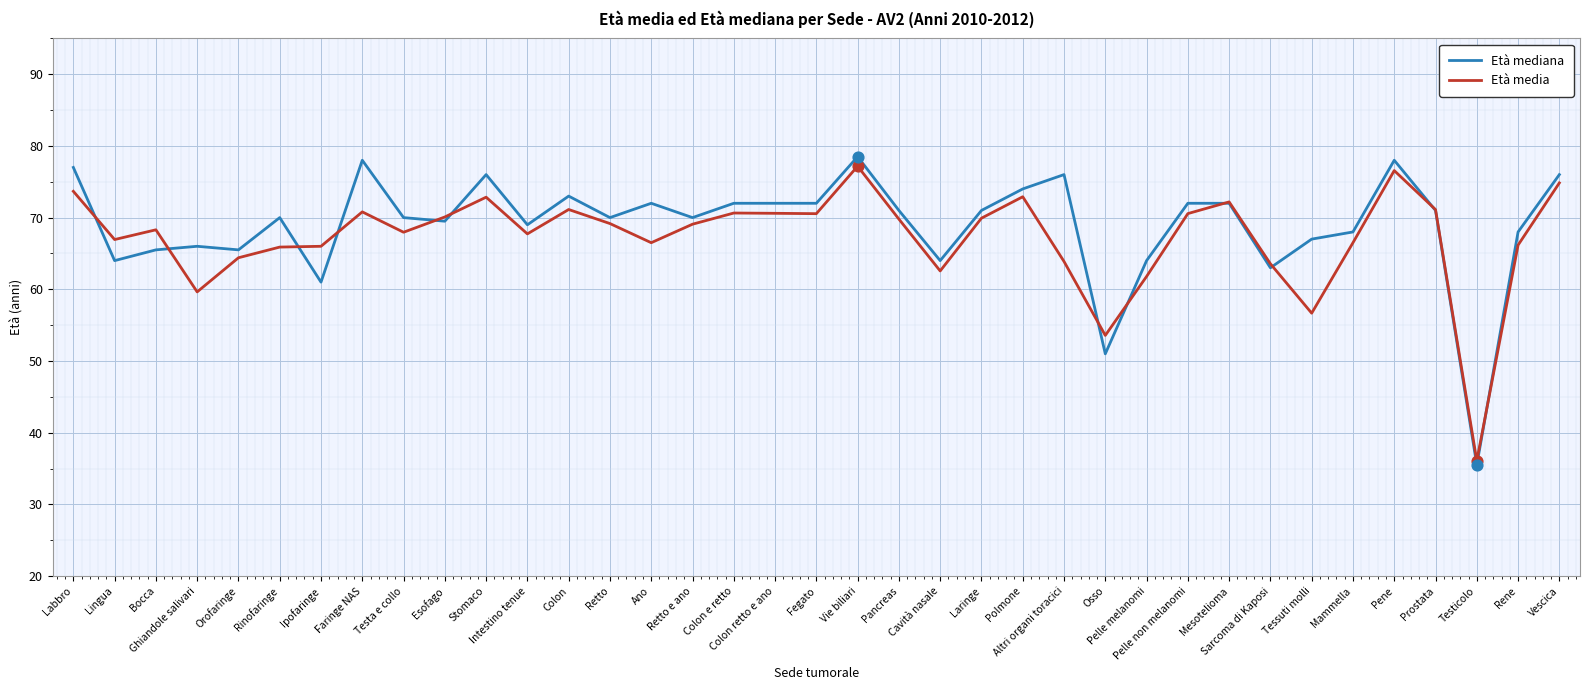

What are all the series names shown in the legend?

Età mediana, Età media